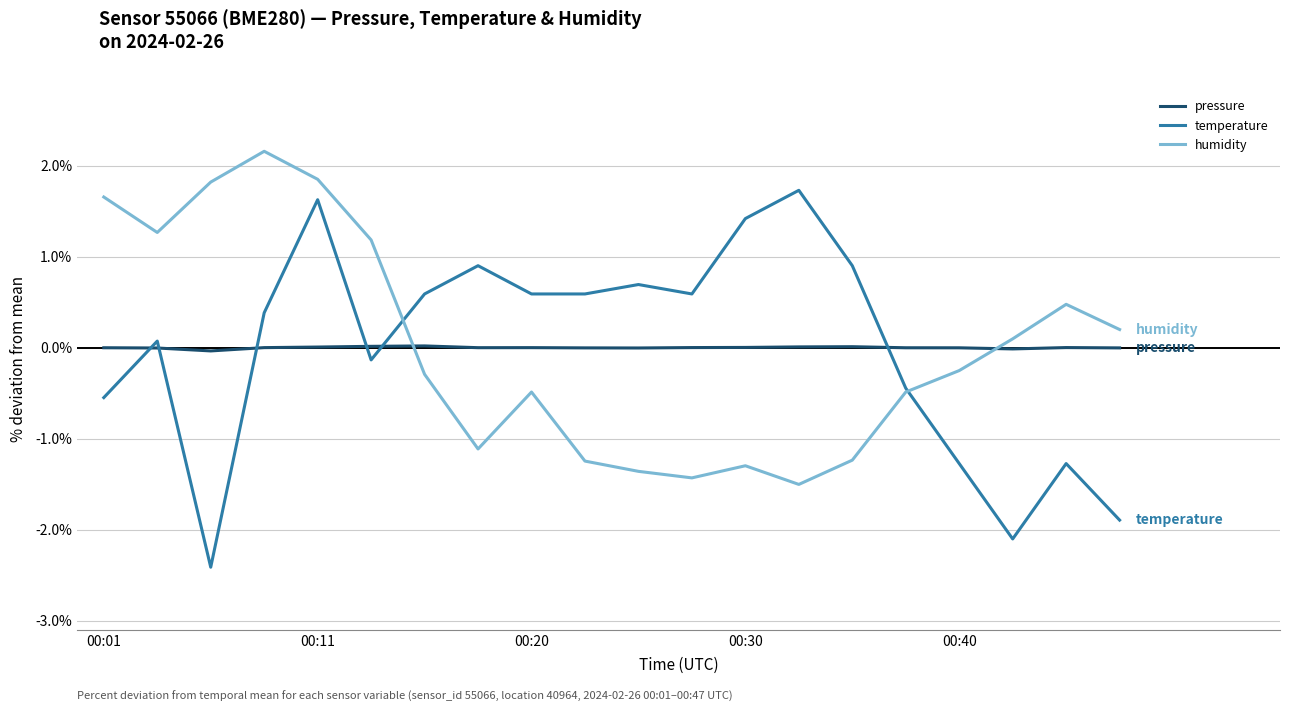

Which series has the largest range (max minus min)?

temperature